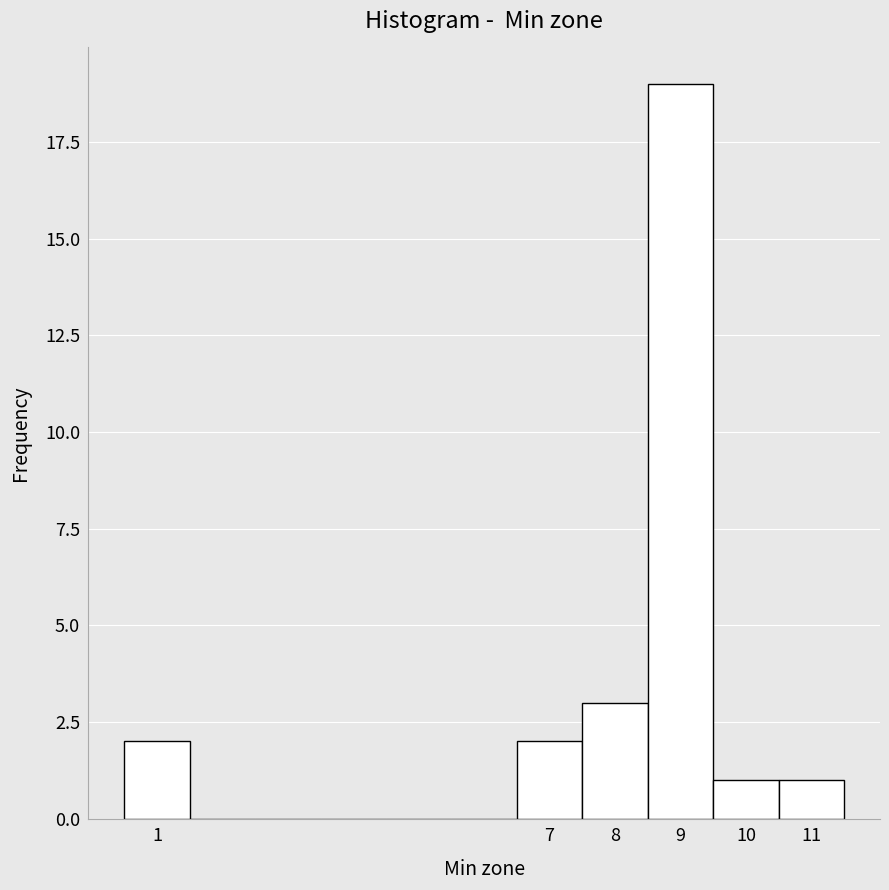

Reading left to right, list every bar in this chart as the range it spans on the x-axis followed by its height. The values are not printed on the chart, so give them approximately, as read against the axis.

0.5 to 1.5: 2
1.5 to 2.5: 0
2.5 to 3.5: 0
3.5 to 4.5: 0
4.5 to 5.5: 0
5.5 to 6.5: 0
6.5 to 7.5: 2
7.5 to 8.5: 3
8.5 to 9.5: 19
9.5 to 10.5: 1
10.5 to 11.5: 1